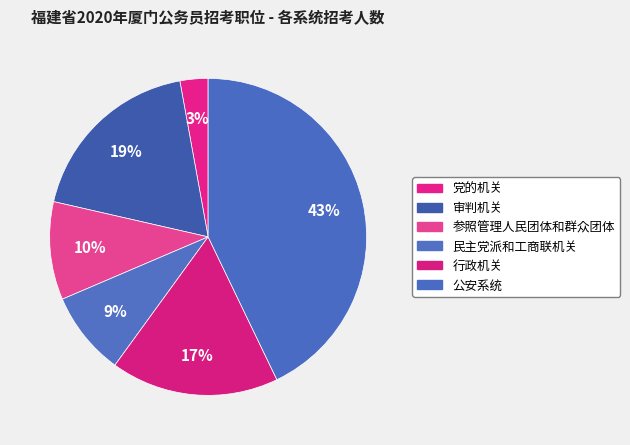

How many segments does this pie chart have?

6